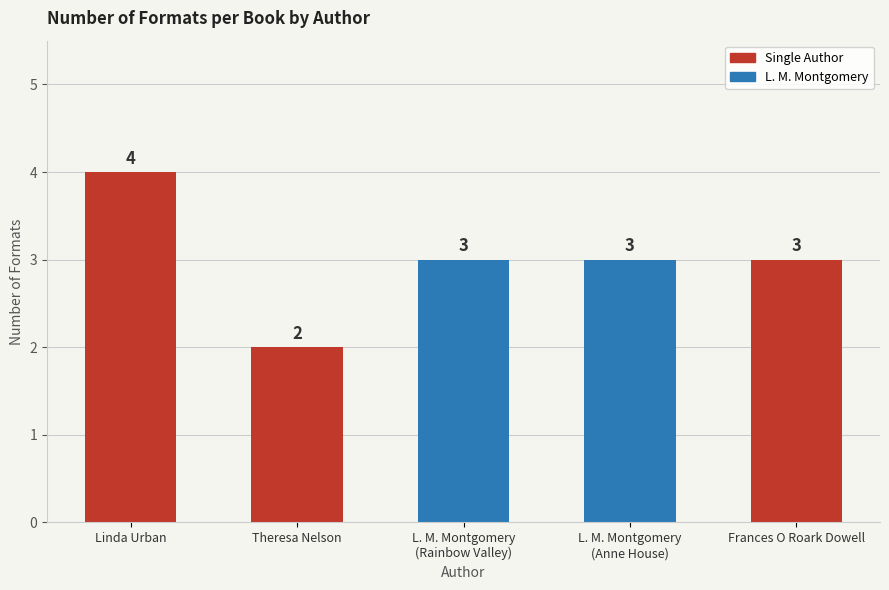

How many bars are there in total?

5